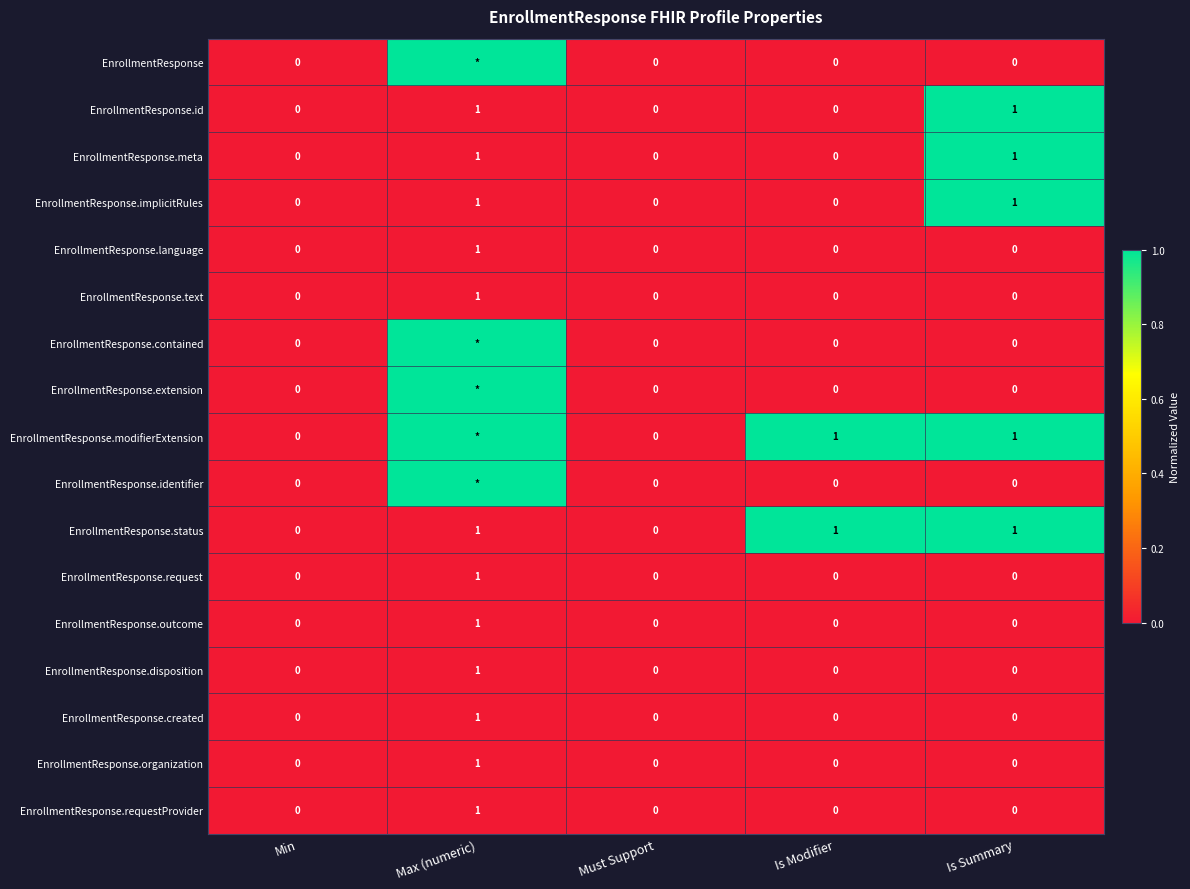

Which category has the highest value in the EnrollmentResponse.language series?

Max (numeric)